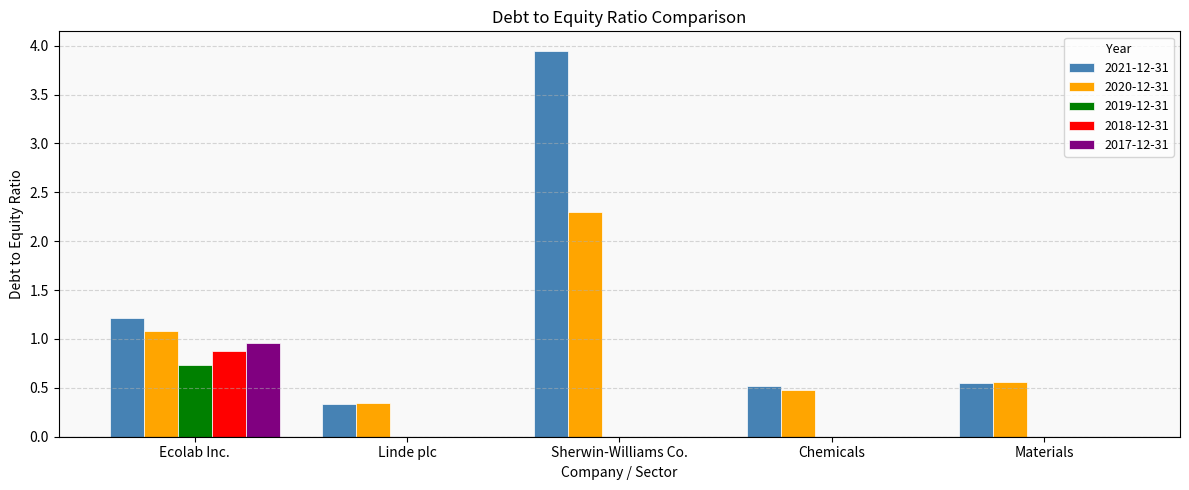

At which label does 2020-12-31 reach its peak?

Sherwin-Williams Co.